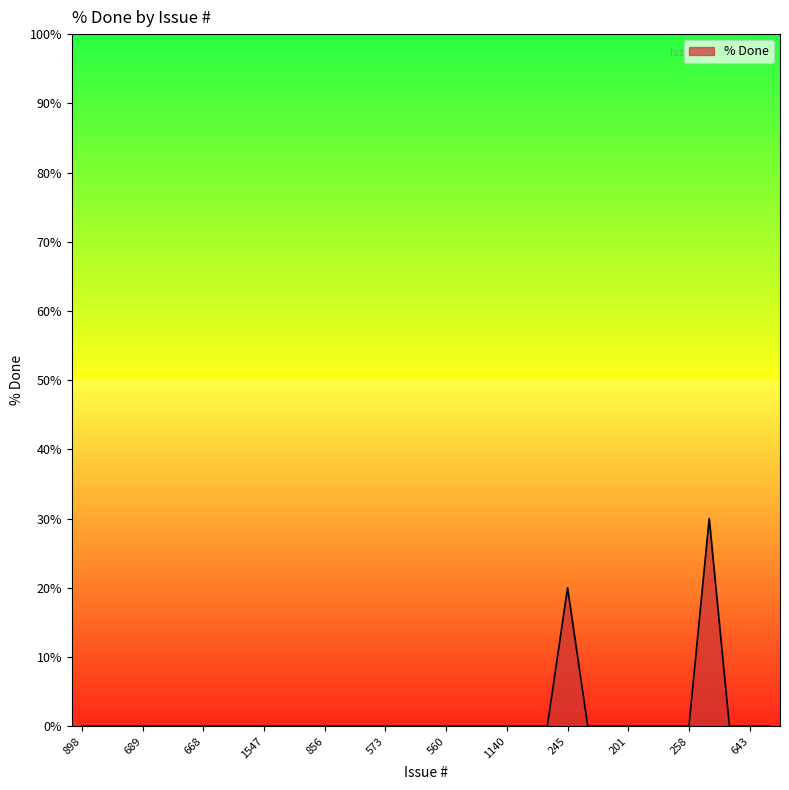

What is the greatest value displayed?

30